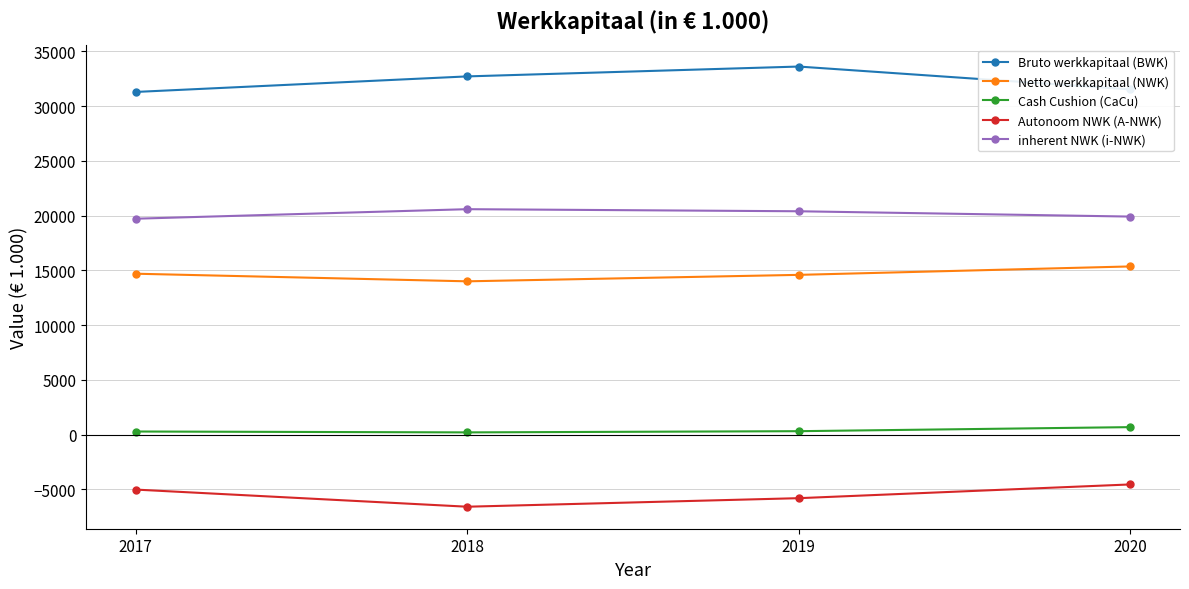

At which category does Cash Cushion (CaCu) reach its first local valley?

2018